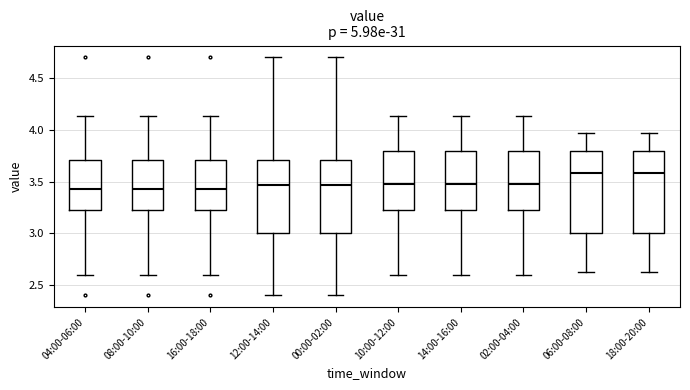

Where does the median line of the box for 16:00-18:00 sit on the y-axis? The values are not printed on the chart, so give them approximately, as read against the axis.

3.45